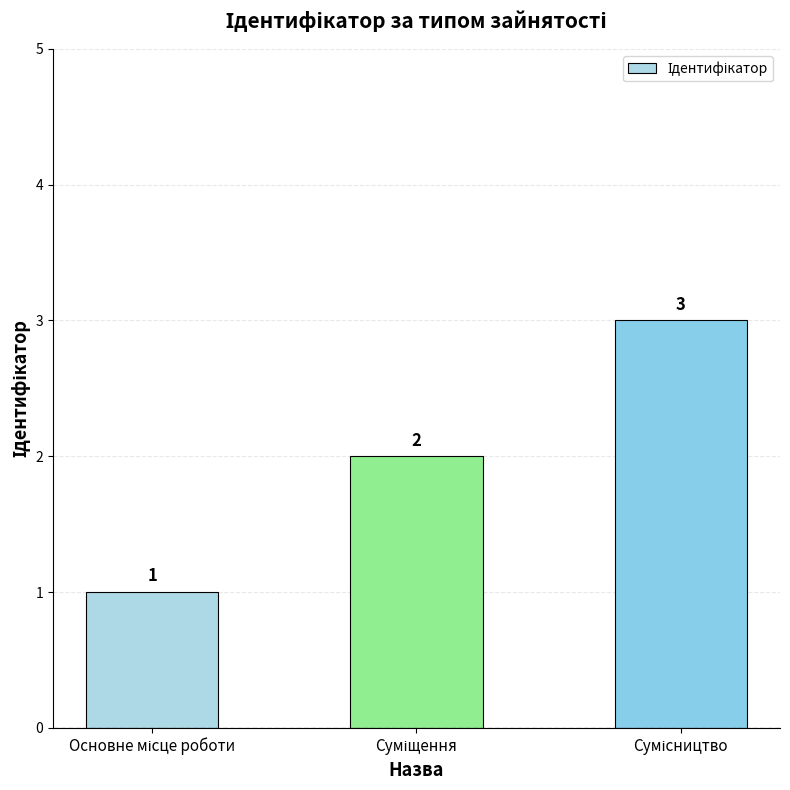

How many values are between 1 and 3?

3